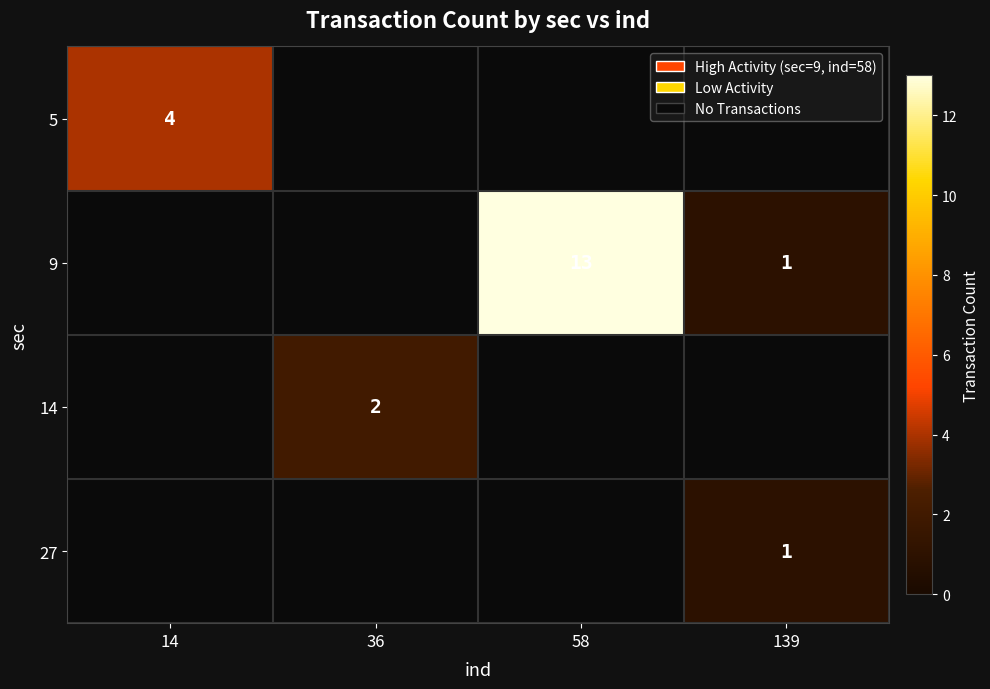

Is it true that 27 equals 1 at 139?

True